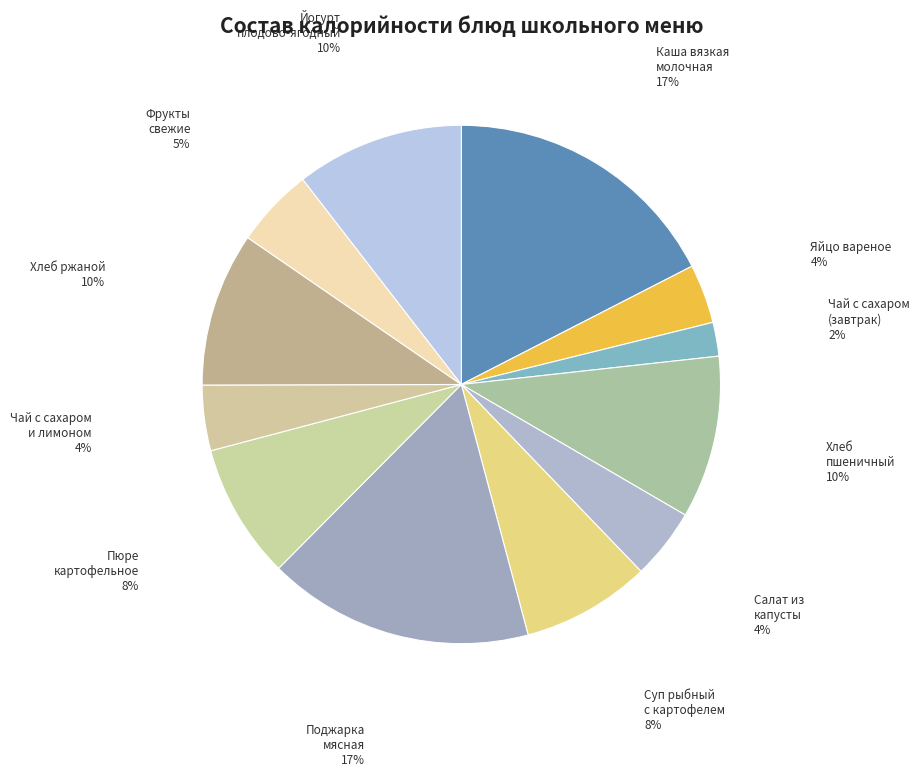

How many segments does this pie chart have?

12